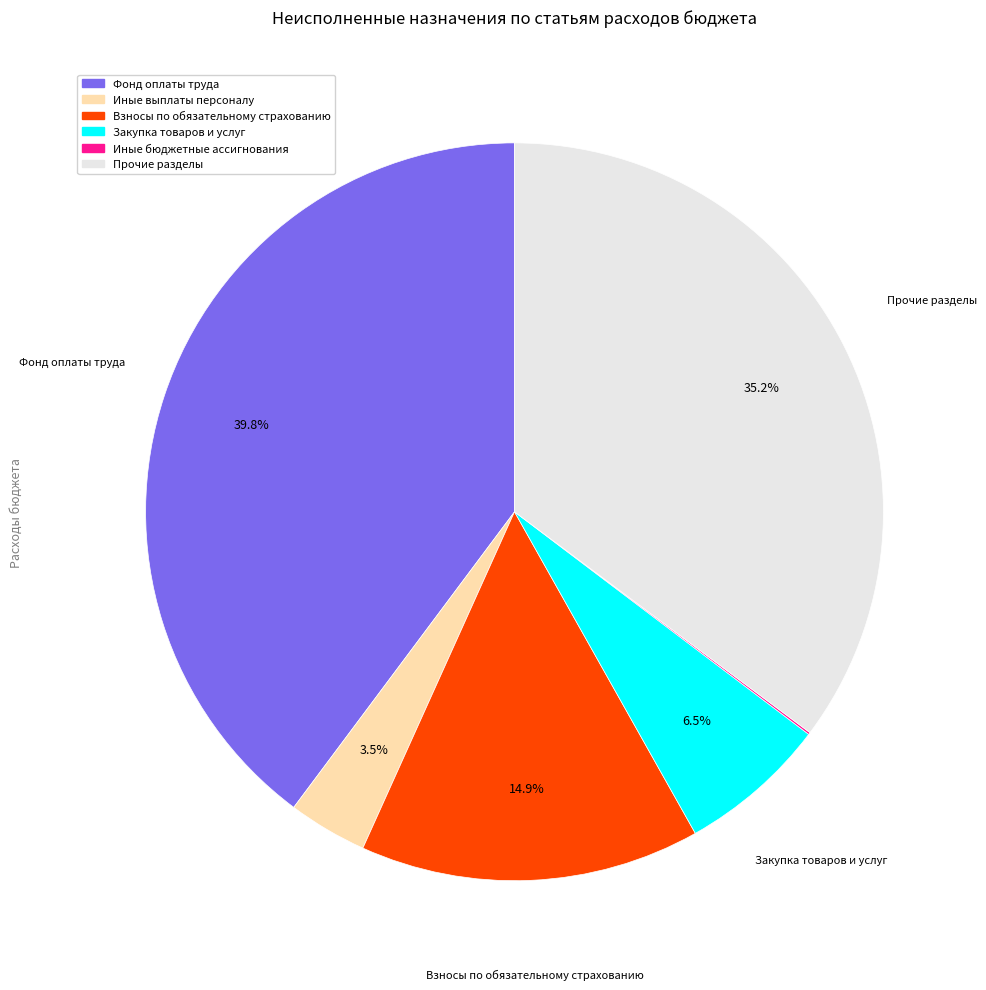

Is there any slice that represents more than half of the pie?

No